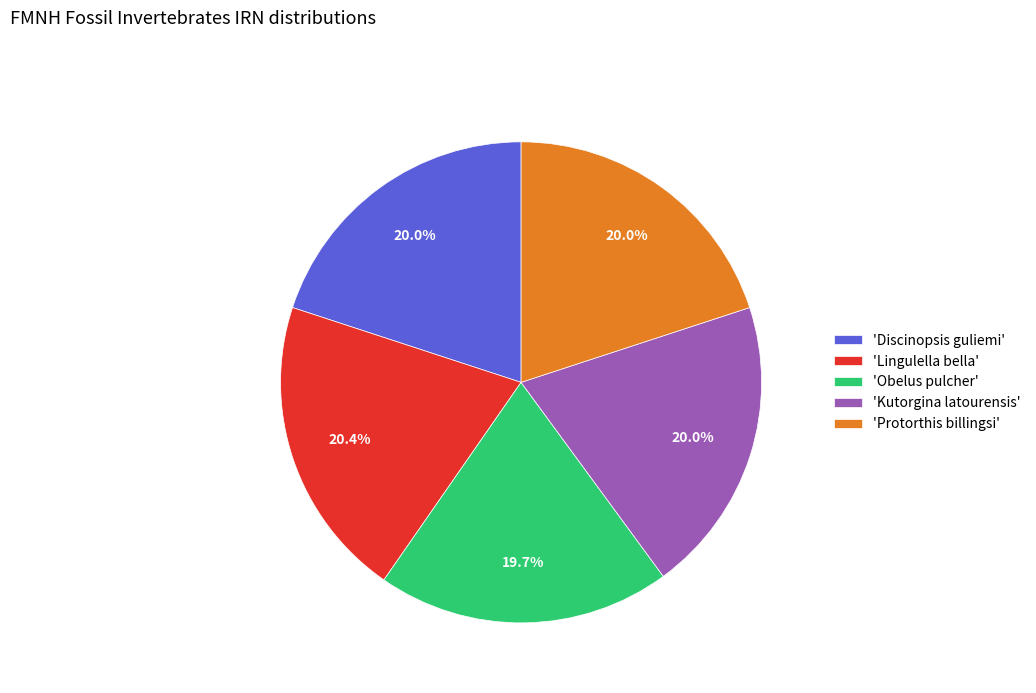

What is the ratio of the value at 'Protorthis billingsi' to the value at 'Lingulella bella'?

1.0